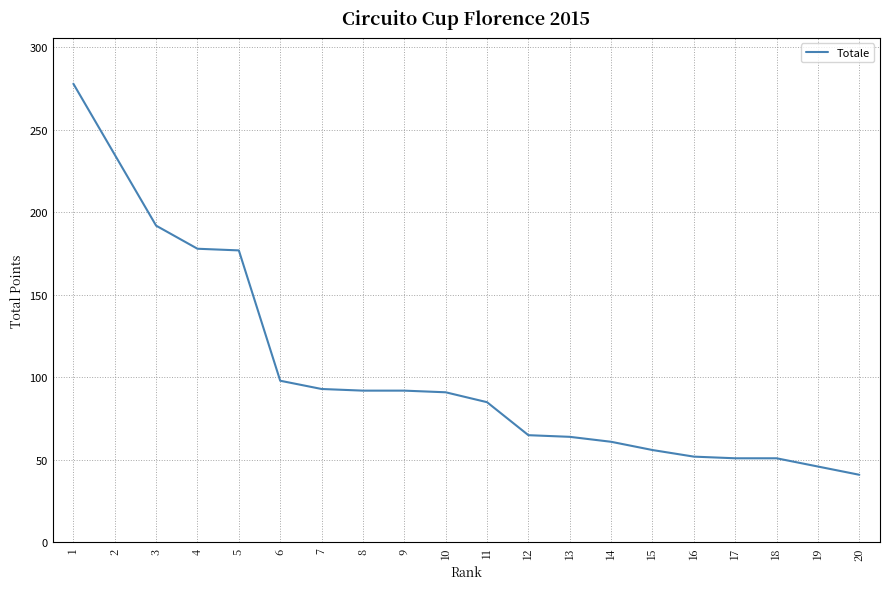

Read the value at 4, to the nearest 10.

180